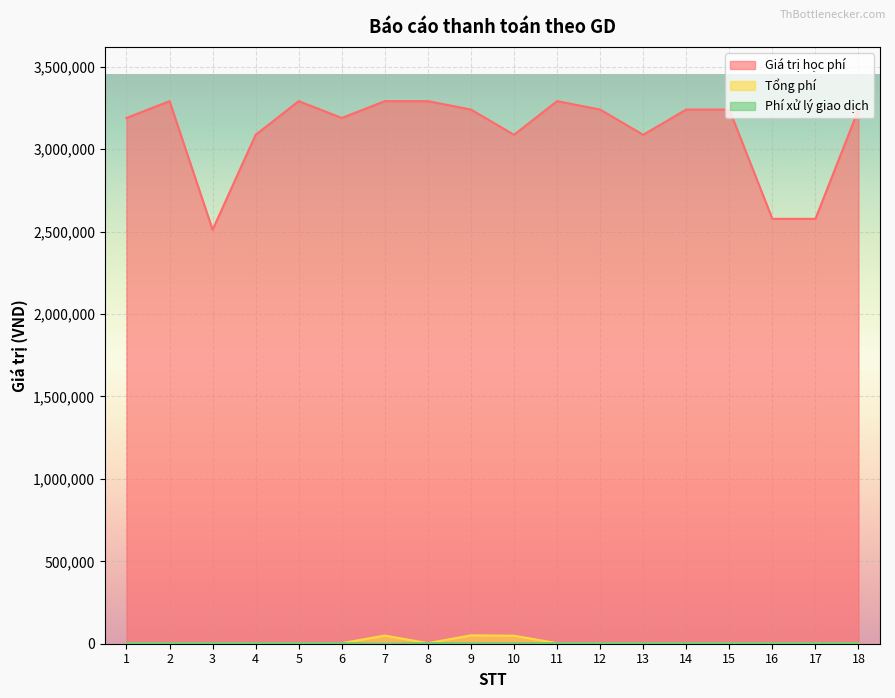

What is the sum of all Phí xử lý giao dịch values?

53900